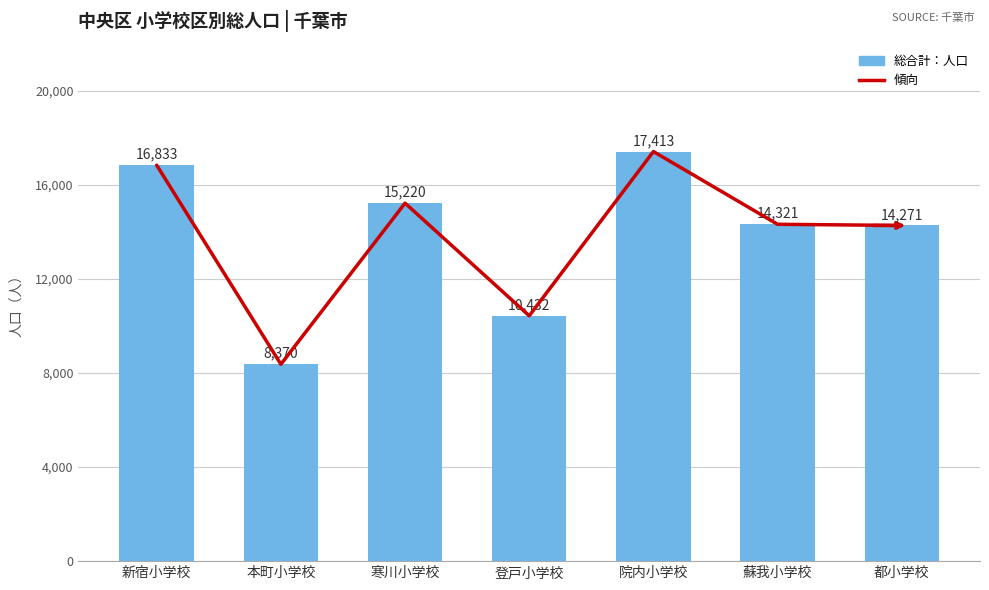

What is the sum of all 傾向 values?

96860